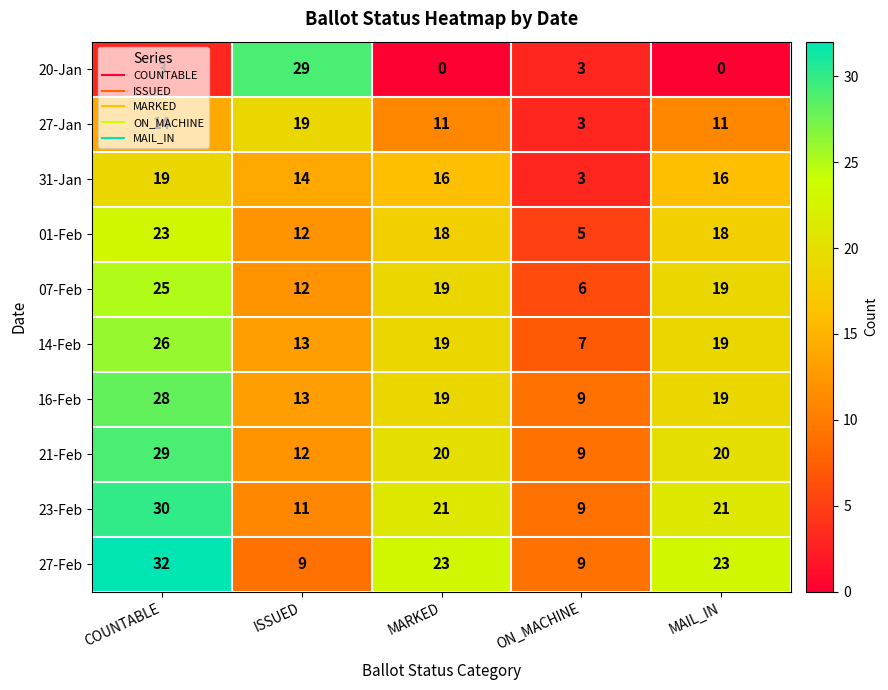

Count the 16-Feb values in the range 13 to 19.

3